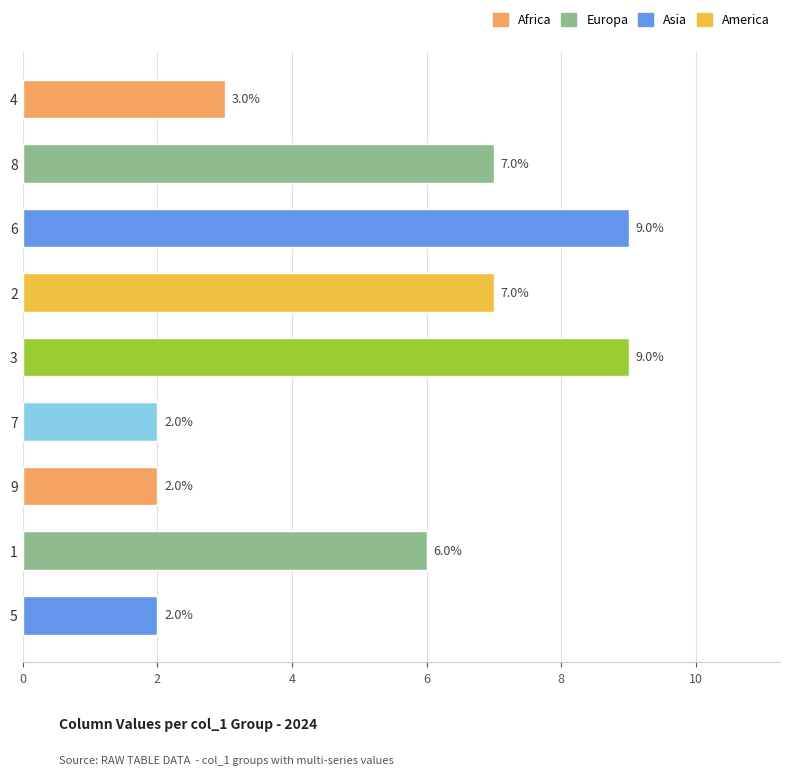

What value does the data have at 8?

7